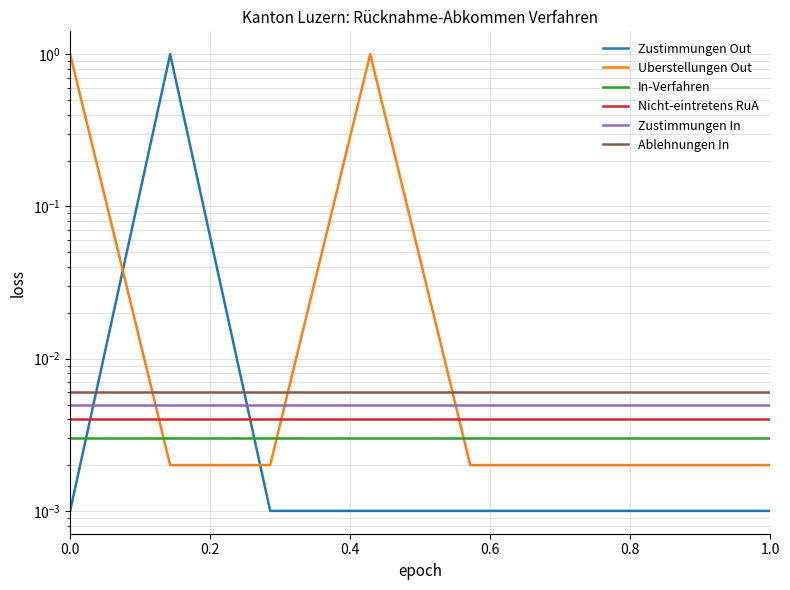

Where do Nicht-eintretens RuA and Uberstellungen Out first cross each other?

0.0 and 0.2